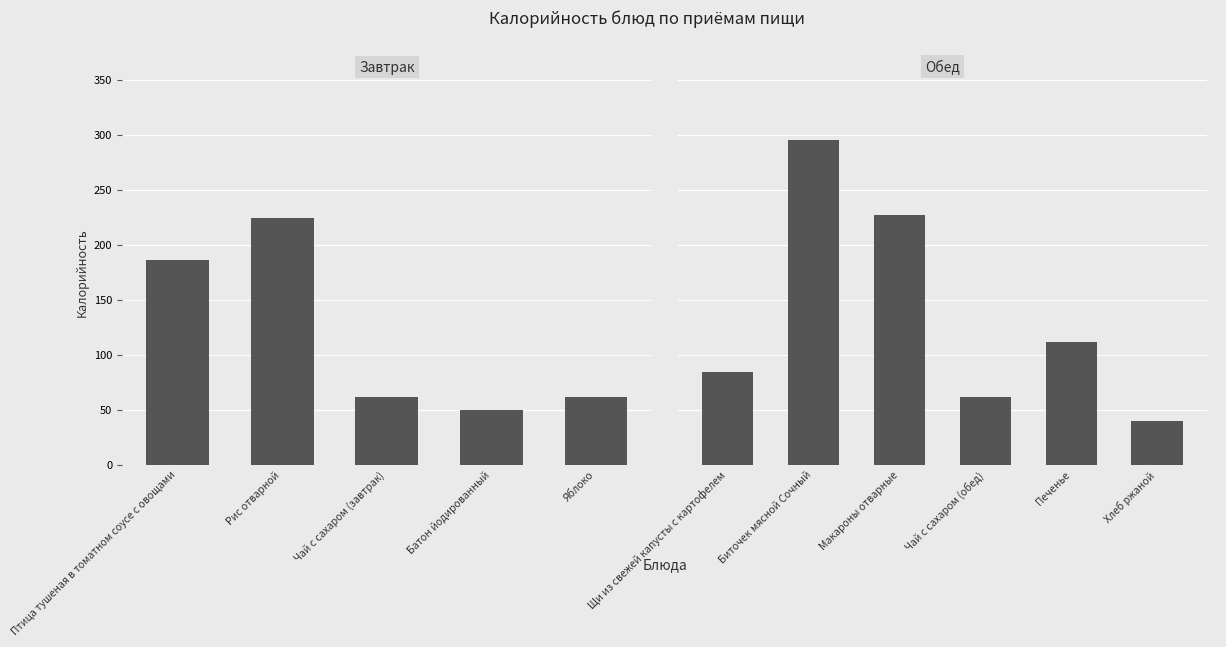

Is it true that the value at Чай с сахаром (завтрак) is 109?

False